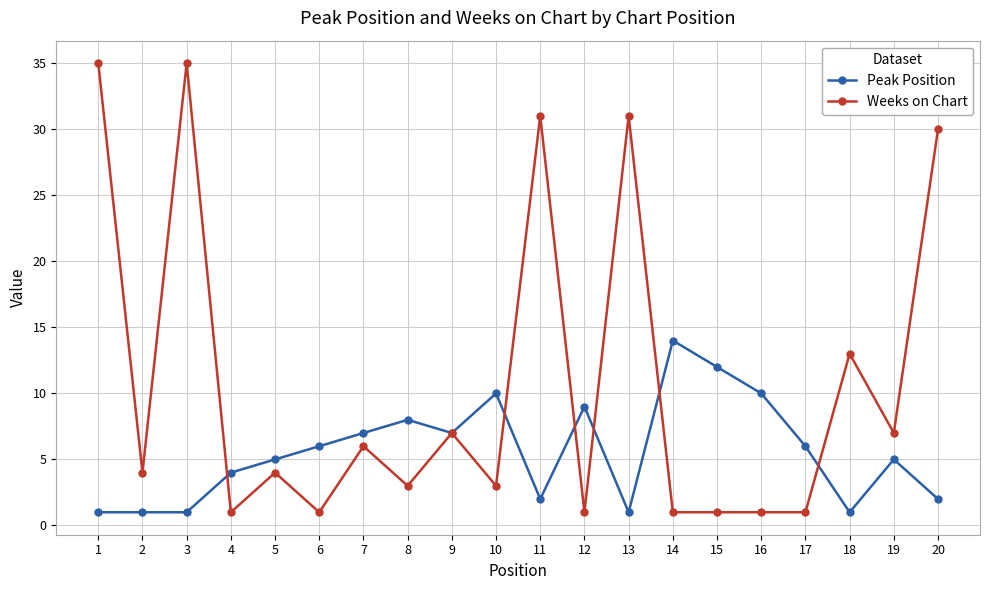

At which label does Weeks on Chart first exceed 4?

1